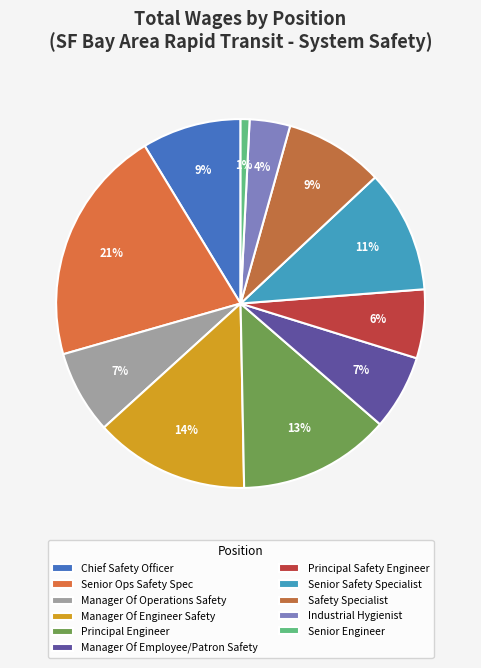

True or false: Manager Of Operations Safety accounts for 7% of the total.

True